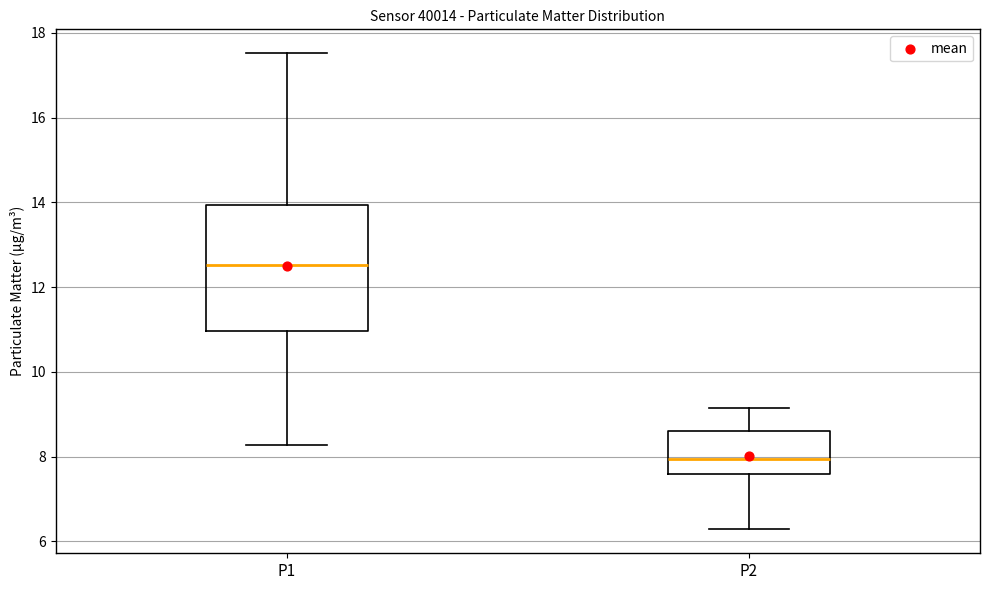

Which box has the highest median line?

P1